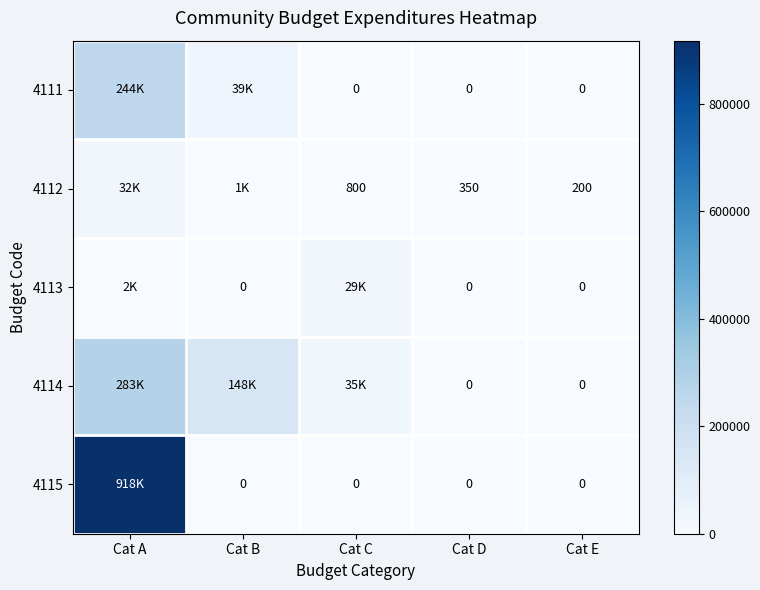

The 4112 series shows 800.0 at Cat C. True or false?

True